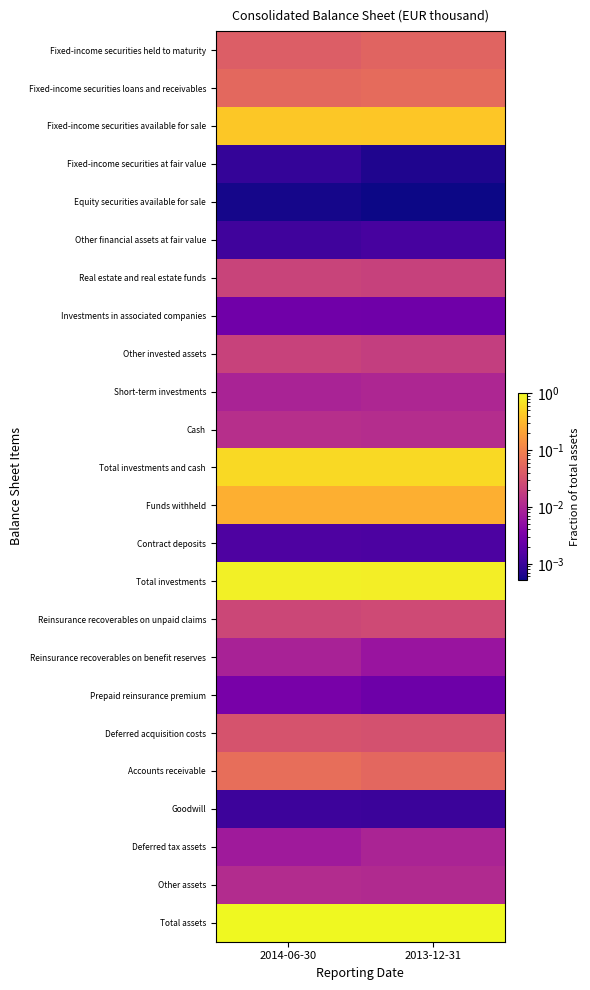

Reading left to right, transcribe all the data shown in this chart.

Fixed-income securities held to maturity: 2014-06-30=0.0	2013-12-31=0.0
Fixed-income securities loans and receivables: 2014-06-30=0.1	2013-12-31=0.1
Fixed-income securities available for sale: 2014-06-30=0.4	2013-12-31=0.4
Fixed-income securities at fair value: 2014-06-30=0.0	2013-12-31=0.0
Equity securities available for sale: 2014-06-30=0.0	2013-12-31=0.0
Other financial assets at fair value: 2014-06-30=0.0	2013-12-31=0.0
Real estate and real estate funds: 2014-06-30=0.0	2013-12-31=0.0
Investments in associated companies: 2014-06-30=0.0	2013-12-31=0.0
Other invested assets: 2014-06-30=0.0	2013-12-31=0.0
Short-term investments: 2014-06-30=0.0	2013-12-31=0.0
Cash: 2014-06-30=0.0	2013-12-31=0.0
Total investments and cash: 2014-06-30=0.6	2013-12-31=0.6
Funds withheld: 2014-06-30=0.3	2013-12-31=0.3
Contract deposits: 2014-06-30=0.0	2013-12-31=0.0
Total investments: 2014-06-30=0.9	2013-12-31=0.8
Reinsurance recoverables on unpaid claims: 2014-06-30=0.0	2013-12-31=0.0
Reinsurance recoverables on benefit reserves: 2014-06-30=0.0	2013-12-31=0.0
Prepaid reinsurance premium: 2014-06-30=0.0	2013-12-31=0.0
Deferred acquisition costs: 2014-06-30=0.0	2013-12-31=0.0
Accounts receivable: 2014-06-30=0.1	2013-12-31=0.1
Goodwill: 2014-06-30=0.0	2013-12-31=0.0
Deferred tax assets: 2014-06-30=0.0	2013-12-31=0.0
Other assets: 2014-06-30=0.0	2013-12-31=0.0
Total assets: 2014-06-30=1.0	2013-12-31=1.0